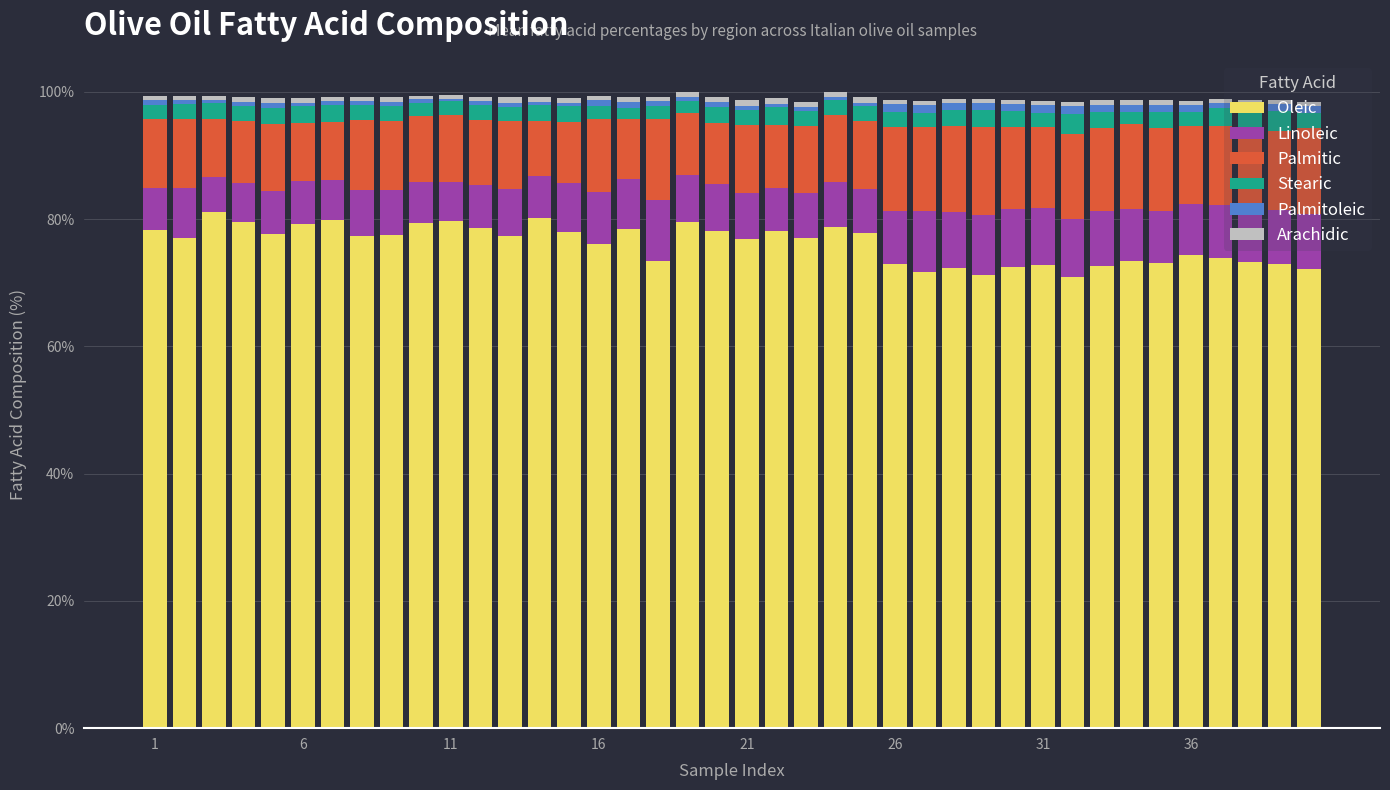

What is the highest value of the Oleic series?

81.1